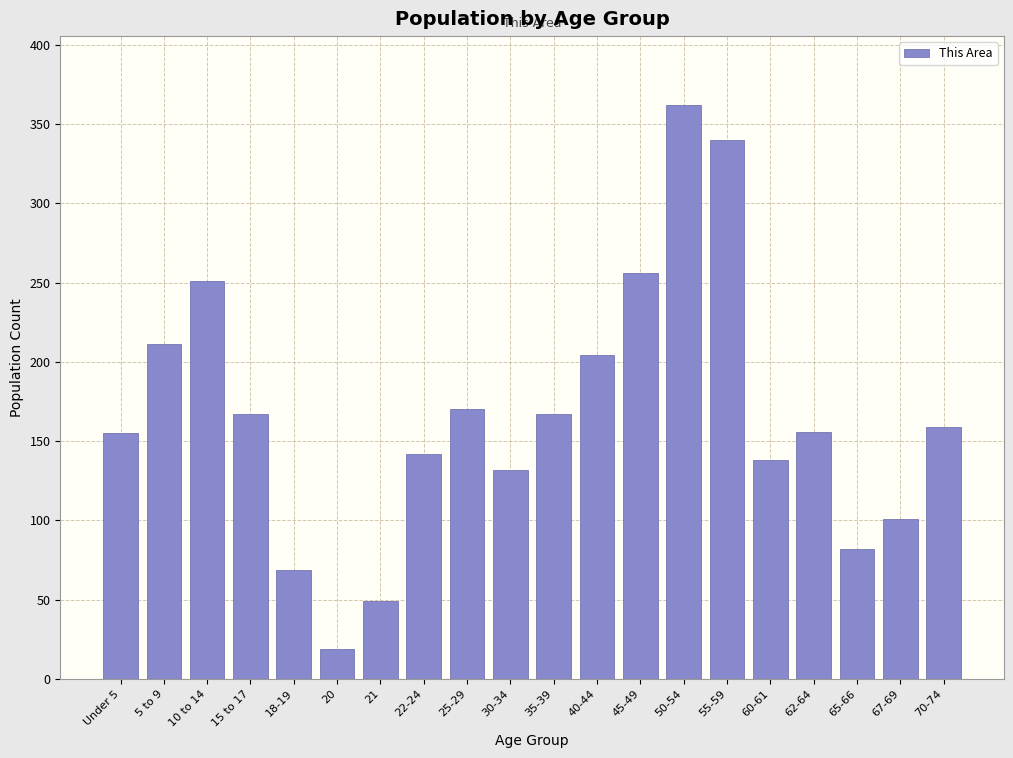

What is the ratio of the value at 22-24 to the value at 20?

7.5